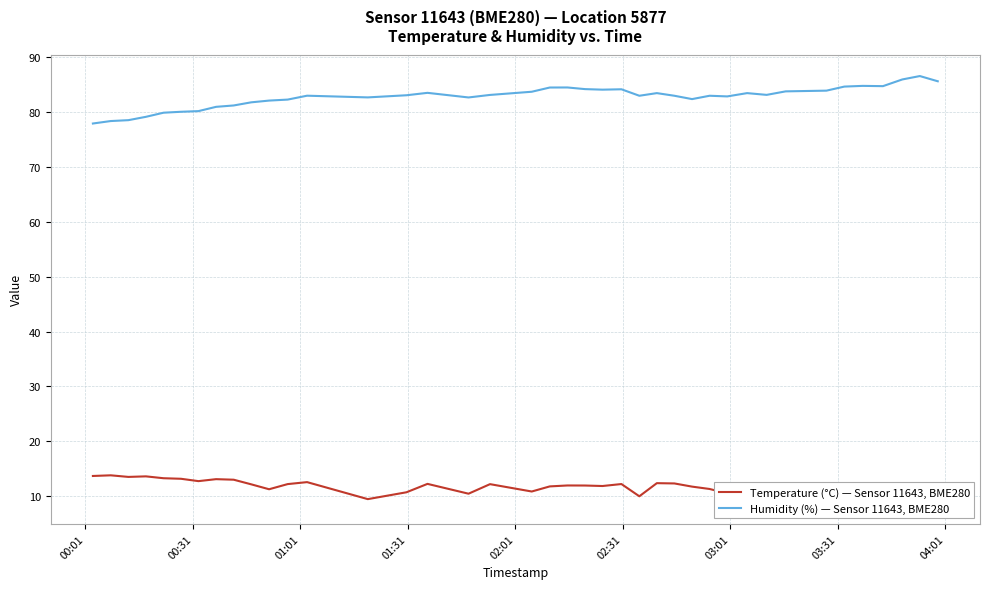

What is the highest value of the Humidity (%) — Sensor 11643, BME280 series?

86.6